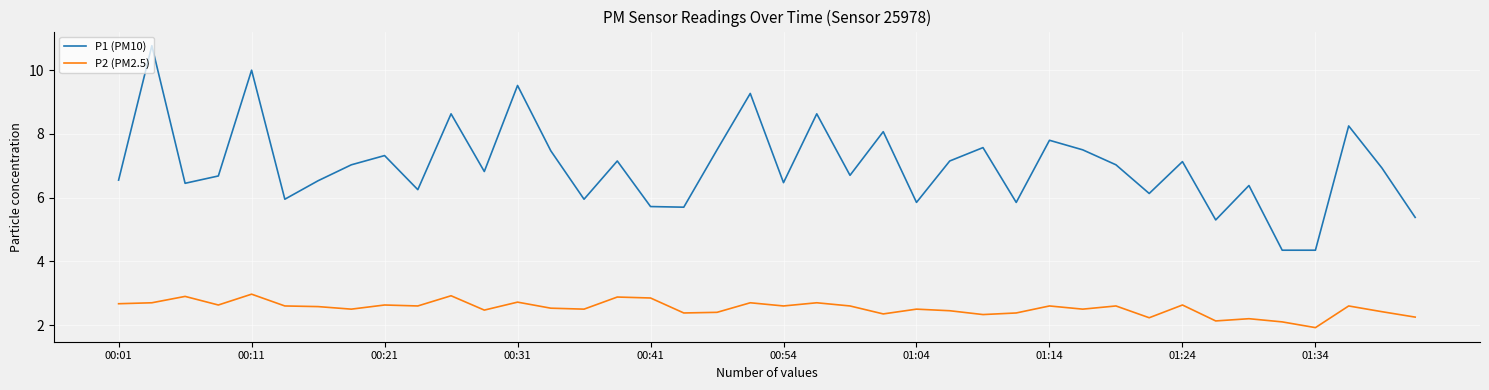

Which series has the largest total across all categories?

P1 (PM10)